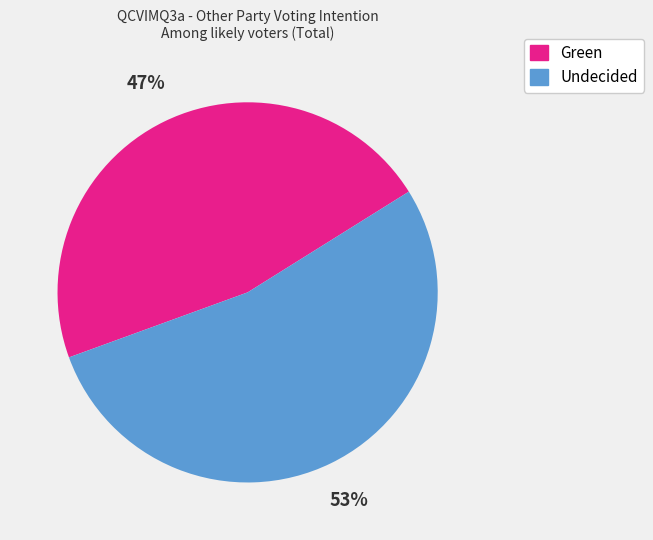

Which slice is the smallest?

Green